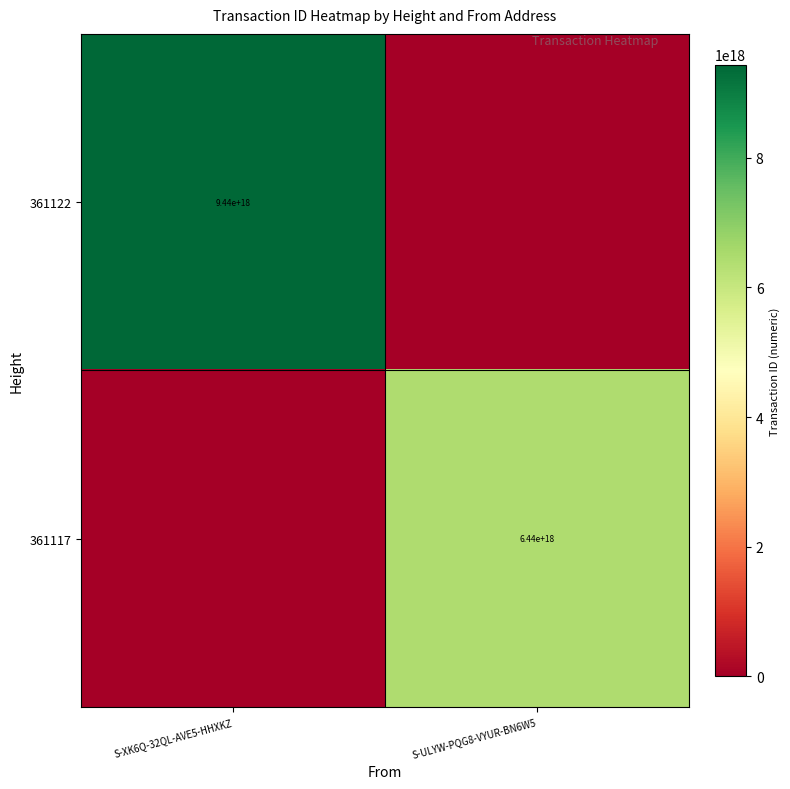

The value of 361117 at S-ULYW-PQG8-VYUR-BN6W5 is 6440000000000000000. True or false?

True